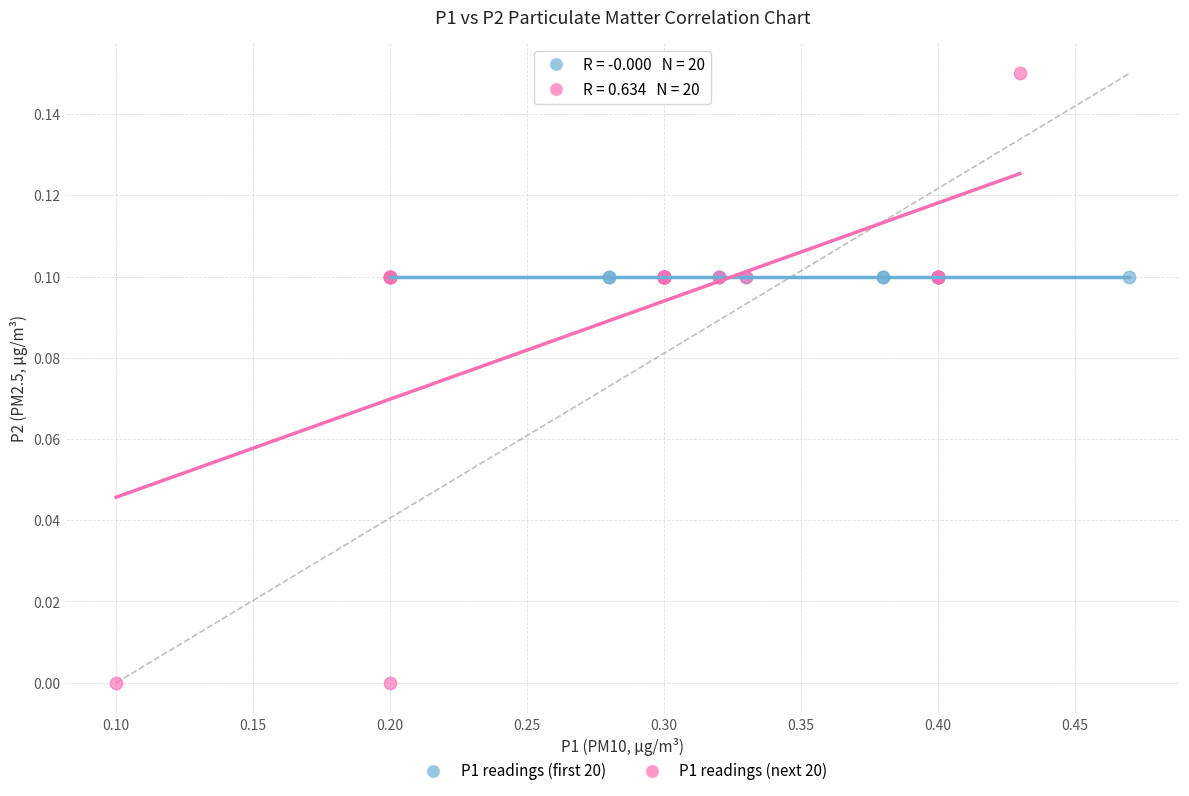

What are all the series names shown in the legend?

P1 readings (first 20), P1 readings (next 20)